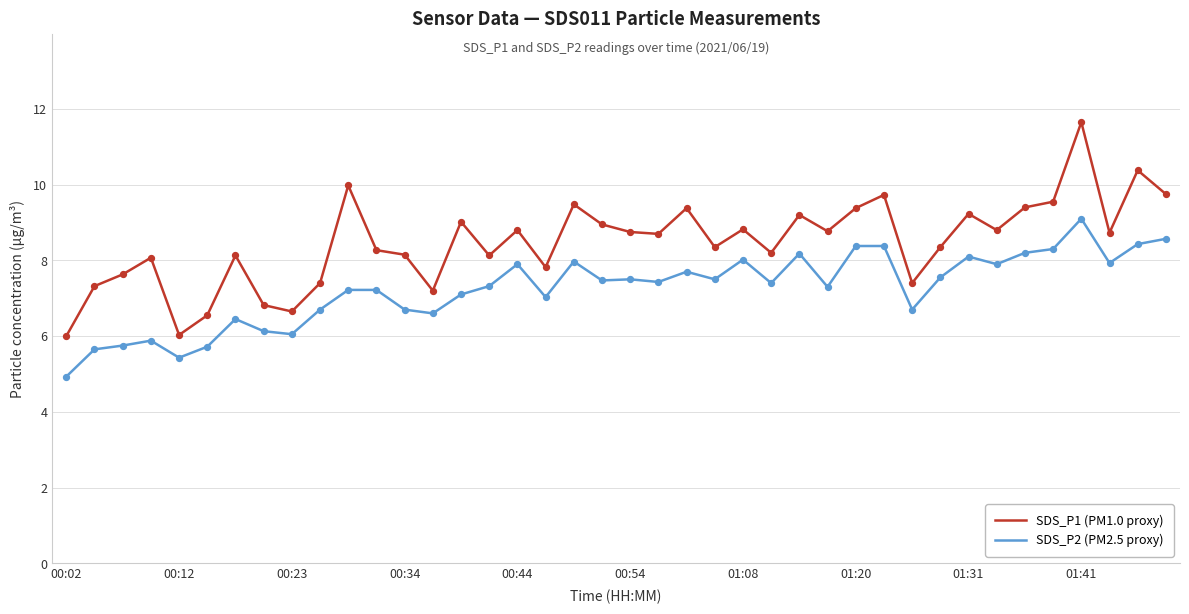

Which series has the widest spread of values?

SDS_P1 (PM1.0 proxy)